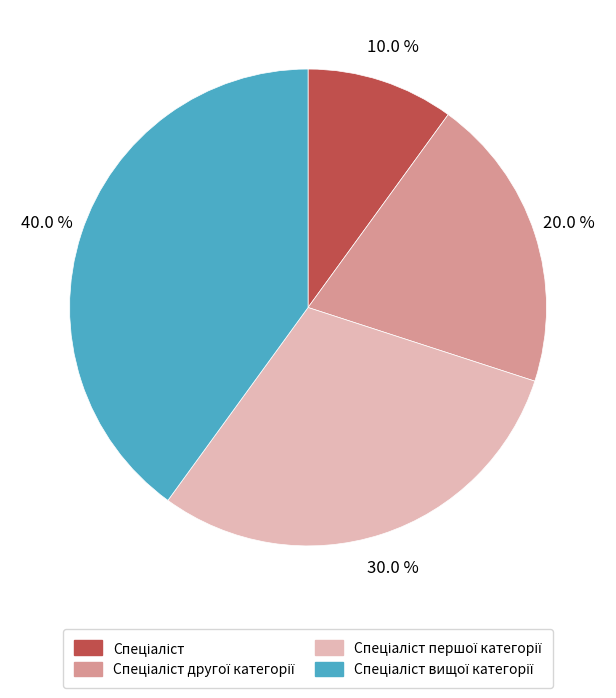

Is there a majority slice in this chart?

No